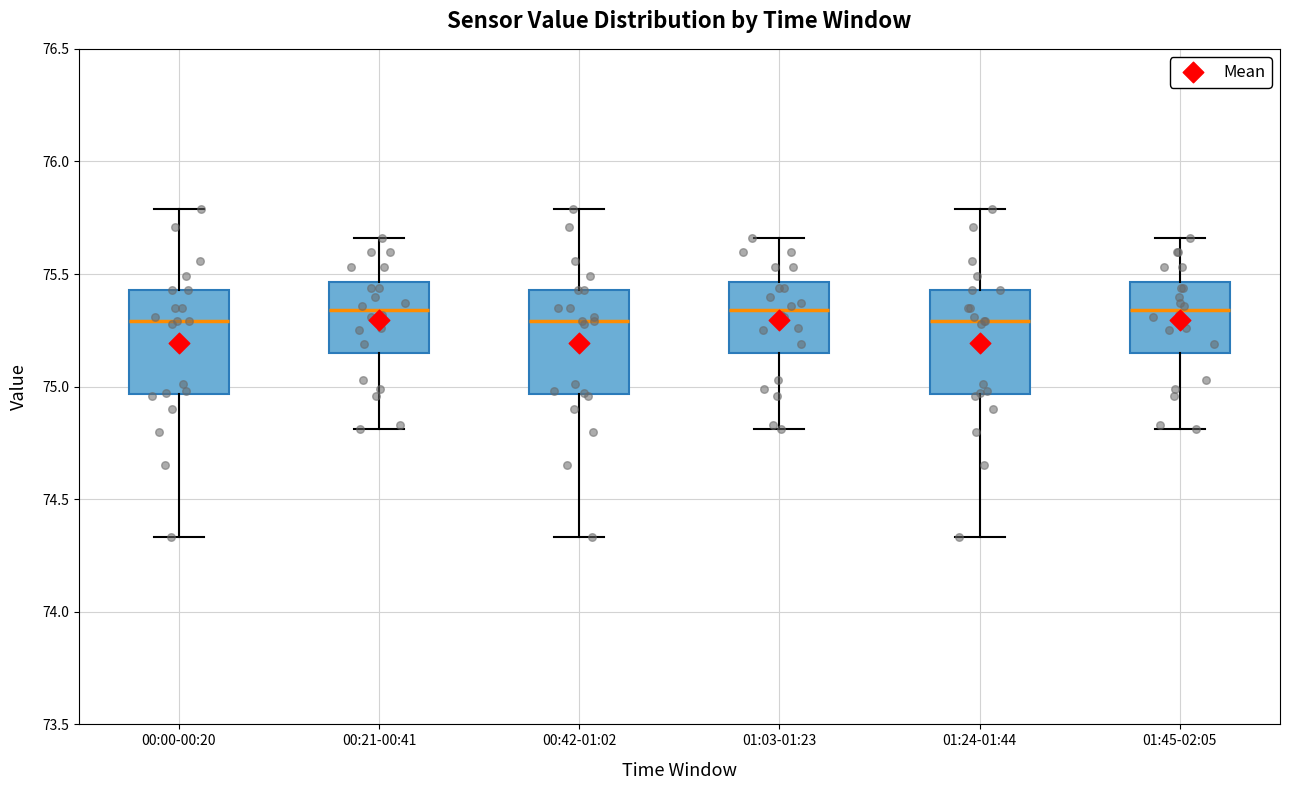

Reading left to right, transcribe this box plot: for each box, give where its median line is, the range the box spans, and where its two whiskers end, as read against the y-axis. The values are not printed on the chart, so give them approximately, as read against the axis.

00:00-00:20: median 75.30, box 74.95 to 75.45, whiskers 74.35 to 75.80
00:21-00:41: median 75.35, box 75.15 to 75.45, whiskers 74.80 to 75.65
00:42-01:02: median 75.30, box 74.95 to 75.45, whiskers 74.35 to 75.80
01:03-01:23: median 75.35, box 75.15 to 75.45, whiskers 74.80 to 75.65
01:24-01:44: median 75.30, box 74.95 to 75.45, whiskers 74.35 to 75.80
01:45-02:05: median 75.35, box 75.15 to 75.45, whiskers 74.80 to 75.65